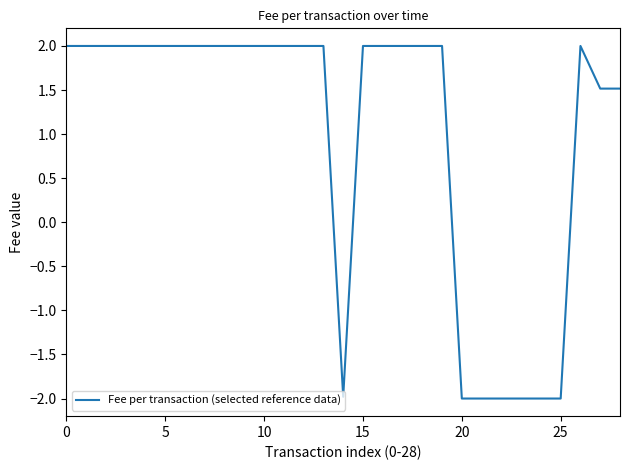

How many negative values are there?

7